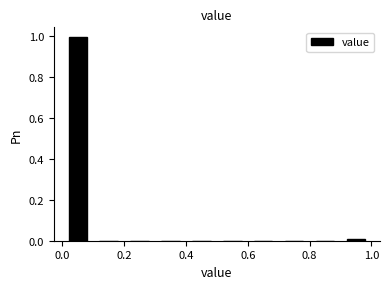

Which range on the x-axis has the tallest bar?

0.0 to 0.1